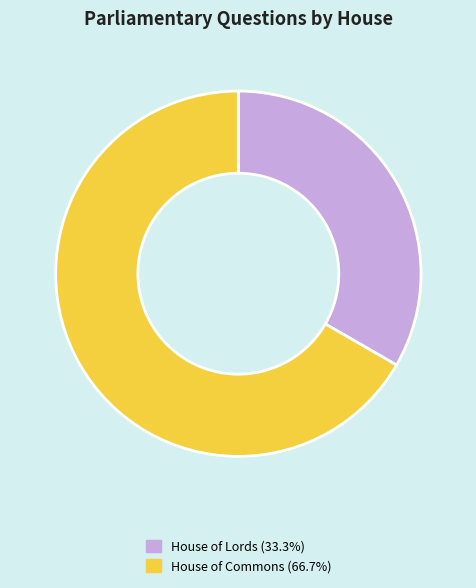

Does House of Lords (33.3%) represent more than half of the total?

No